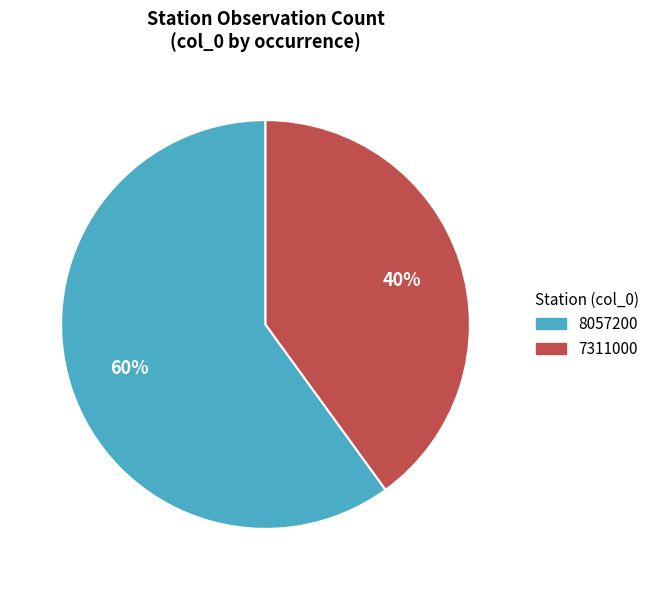

To the nearest percent, what is the difference between the largest and smallest slice percentages?

20%